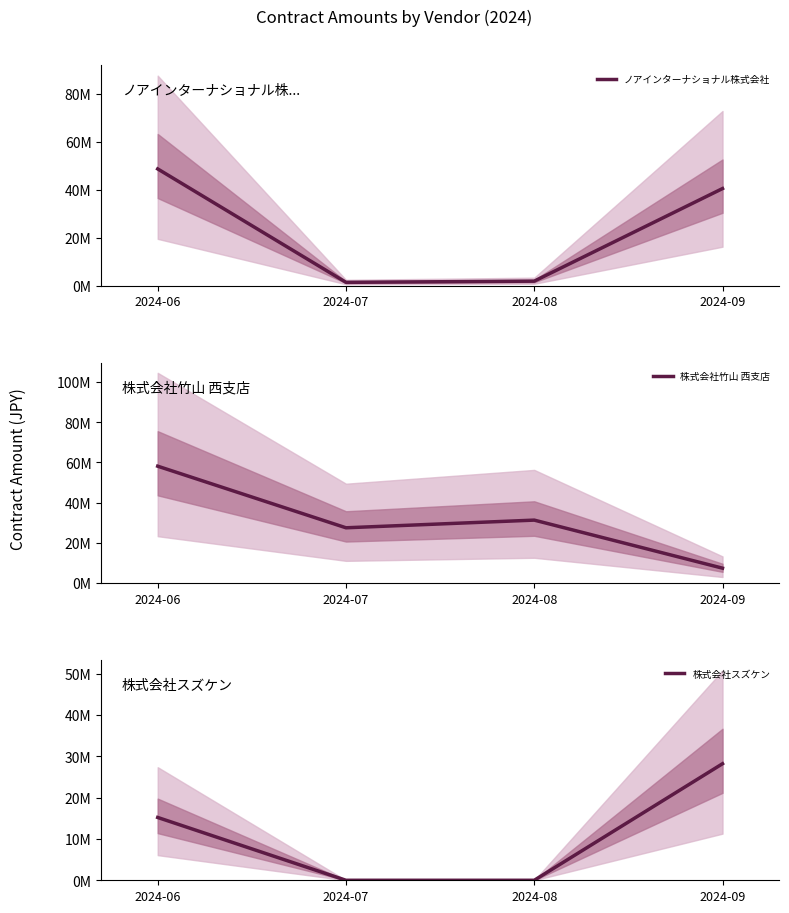

True or false: ノアインターナショナル株式会社 has a value of 1815000 at 2024-08.

True